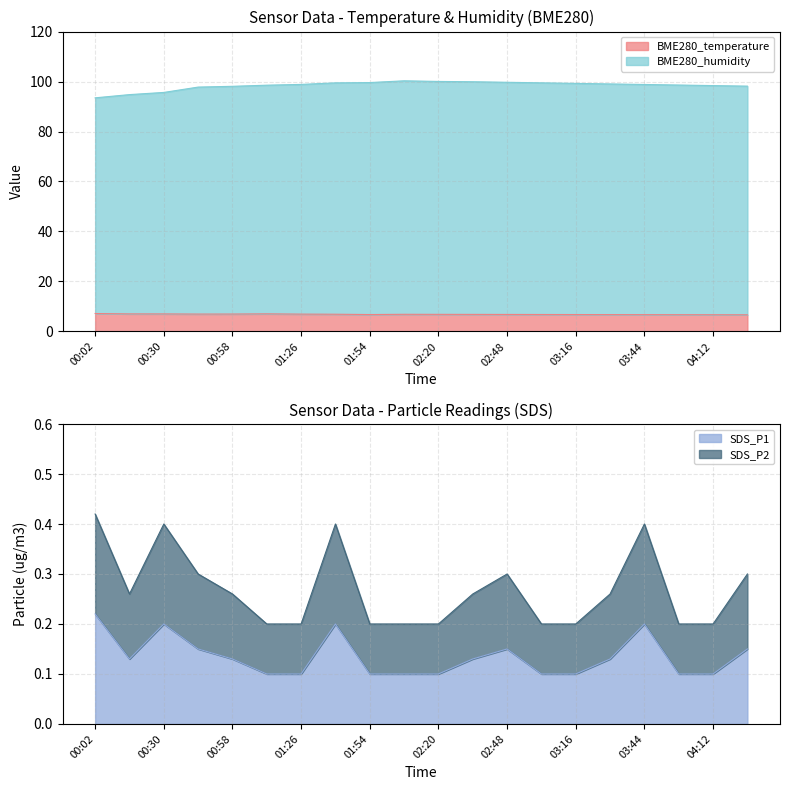

True or false: SDS_P1 and BME280_humidity cross at least once.

False